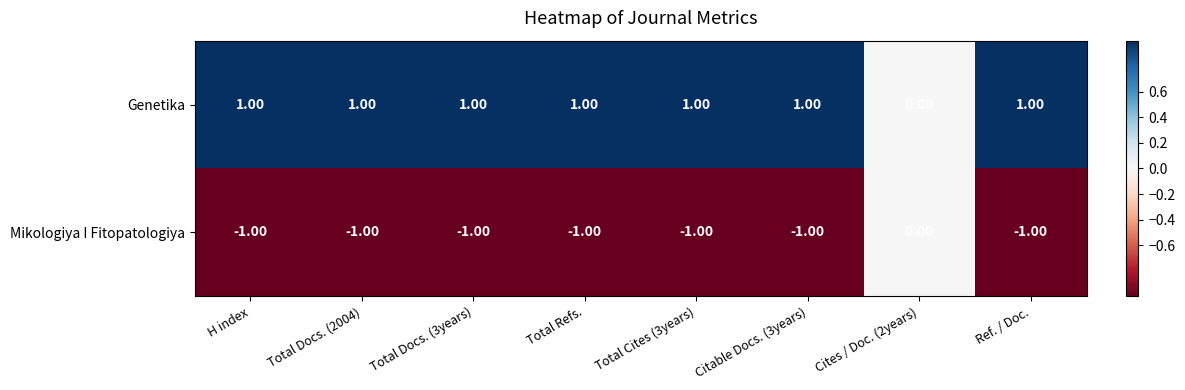

Which series has the largest total across all categories?

Genetika